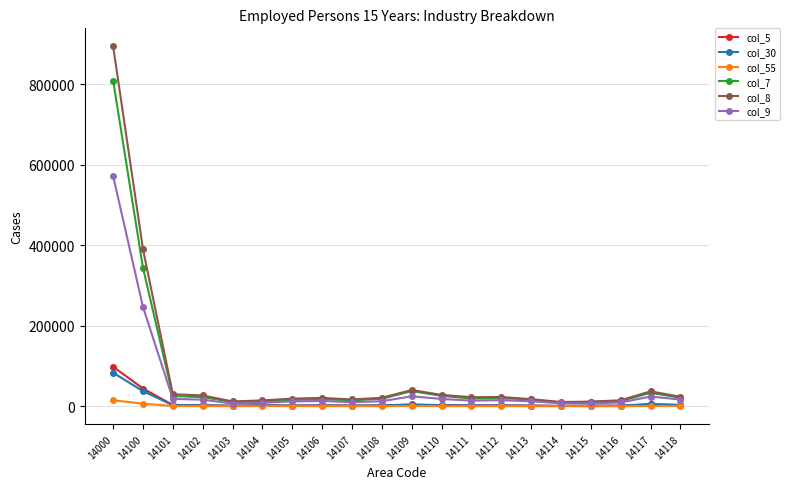

What is the approximate value of col_5 at 14100, to the nearest 10?

44120